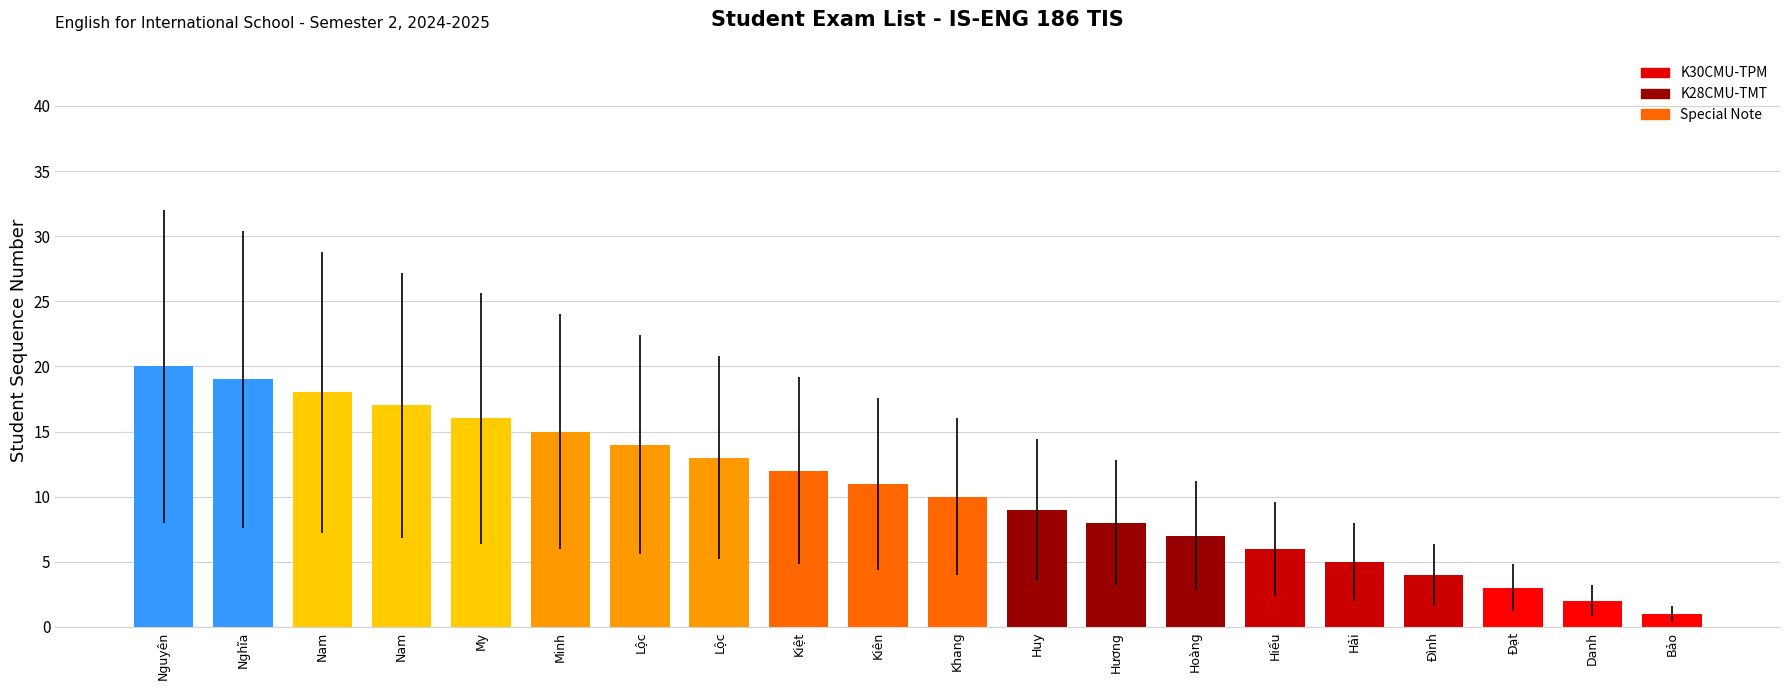

Does the chart contain any negative values?

No